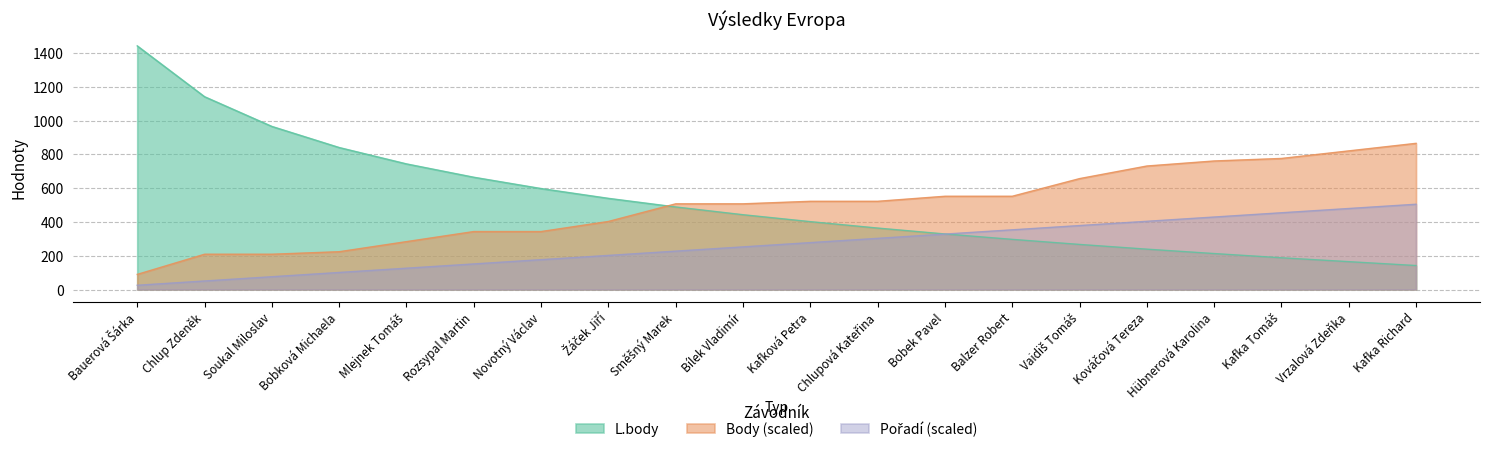

Where is Pořadí nearest to the value 265?

Bílek Vladimír